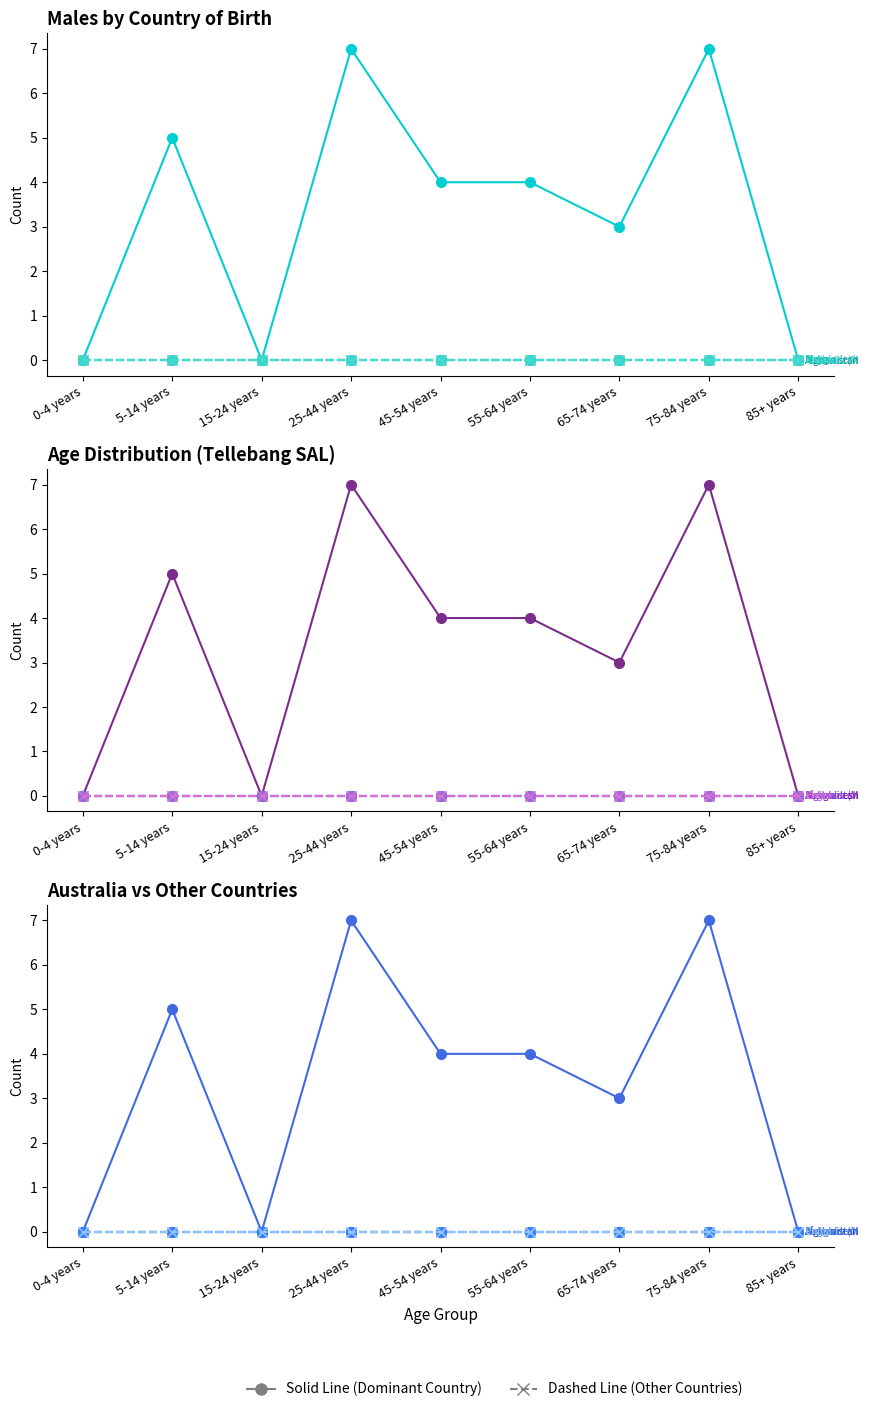

True or false: India and China cross at least once.

False